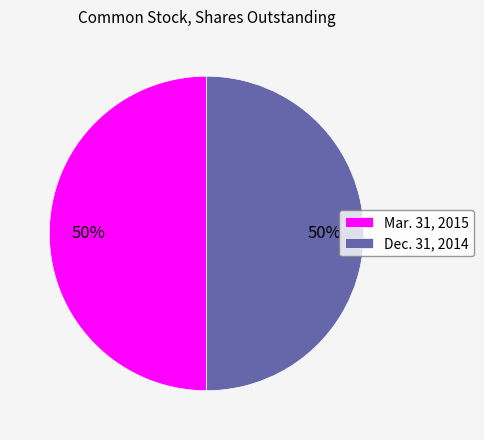

Combined, do Mar. 31, 2015 and Dec. 31, 2014 account for over 50%?

Yes